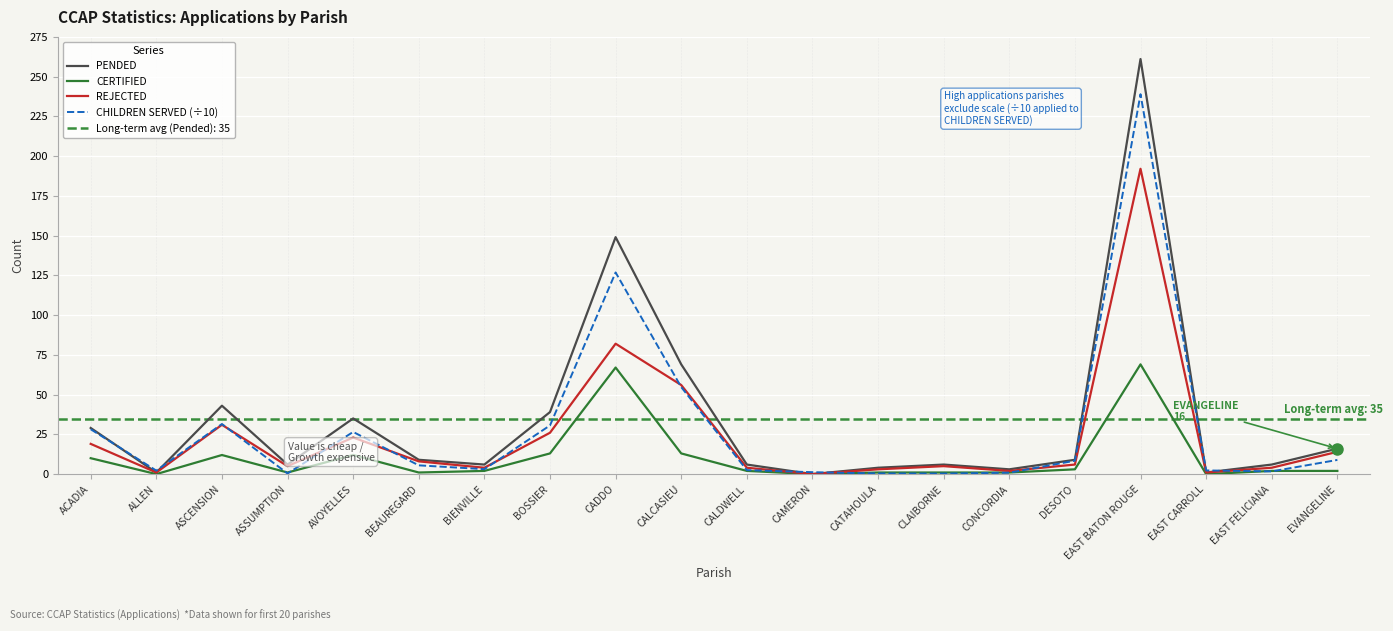

Which label corresponds to the smallest value in the chart?

CAMERON